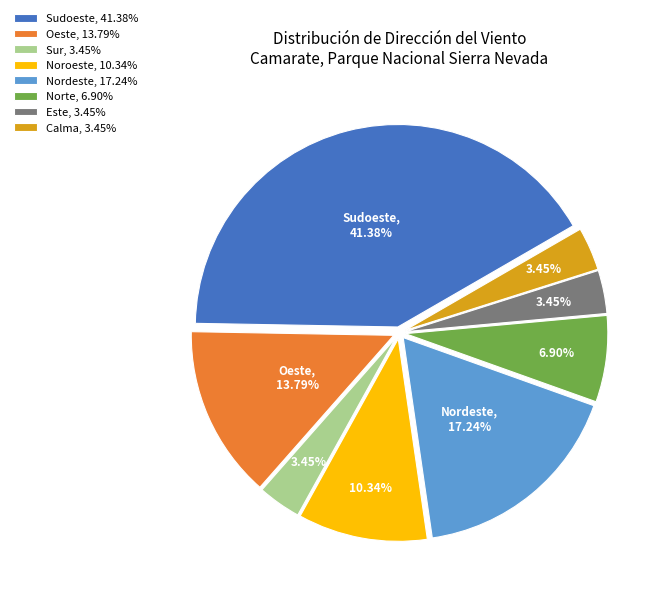

Approximately how many times larger is the value at Oeste compared to Calma?

4.0